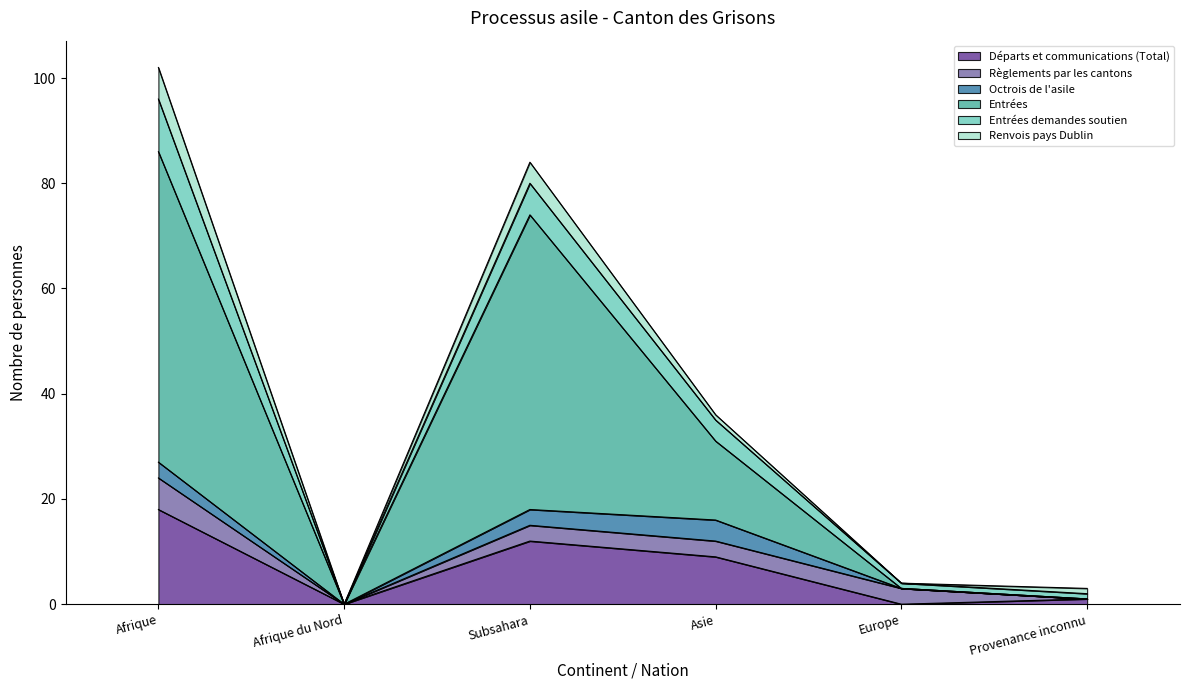

Is it true that Départs et communications (Total) equals 12 at Afrique?

False